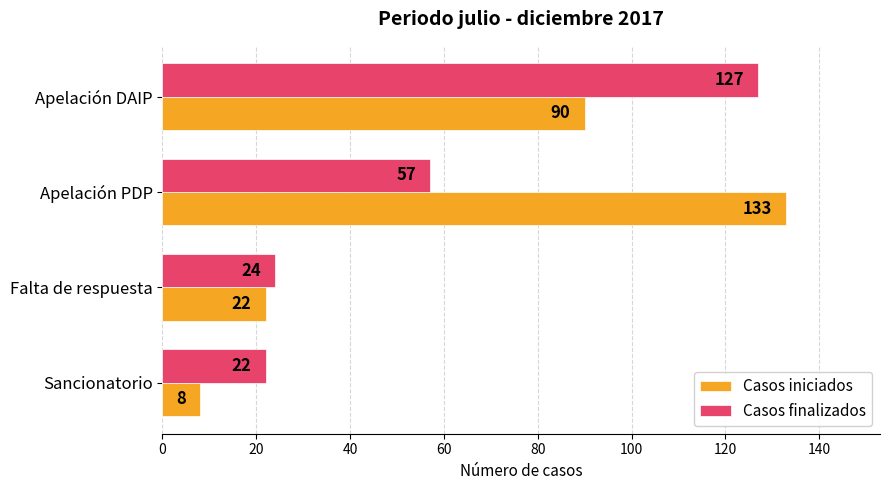

What is the difference between the highest and lowest values at Apelación PDP?

76